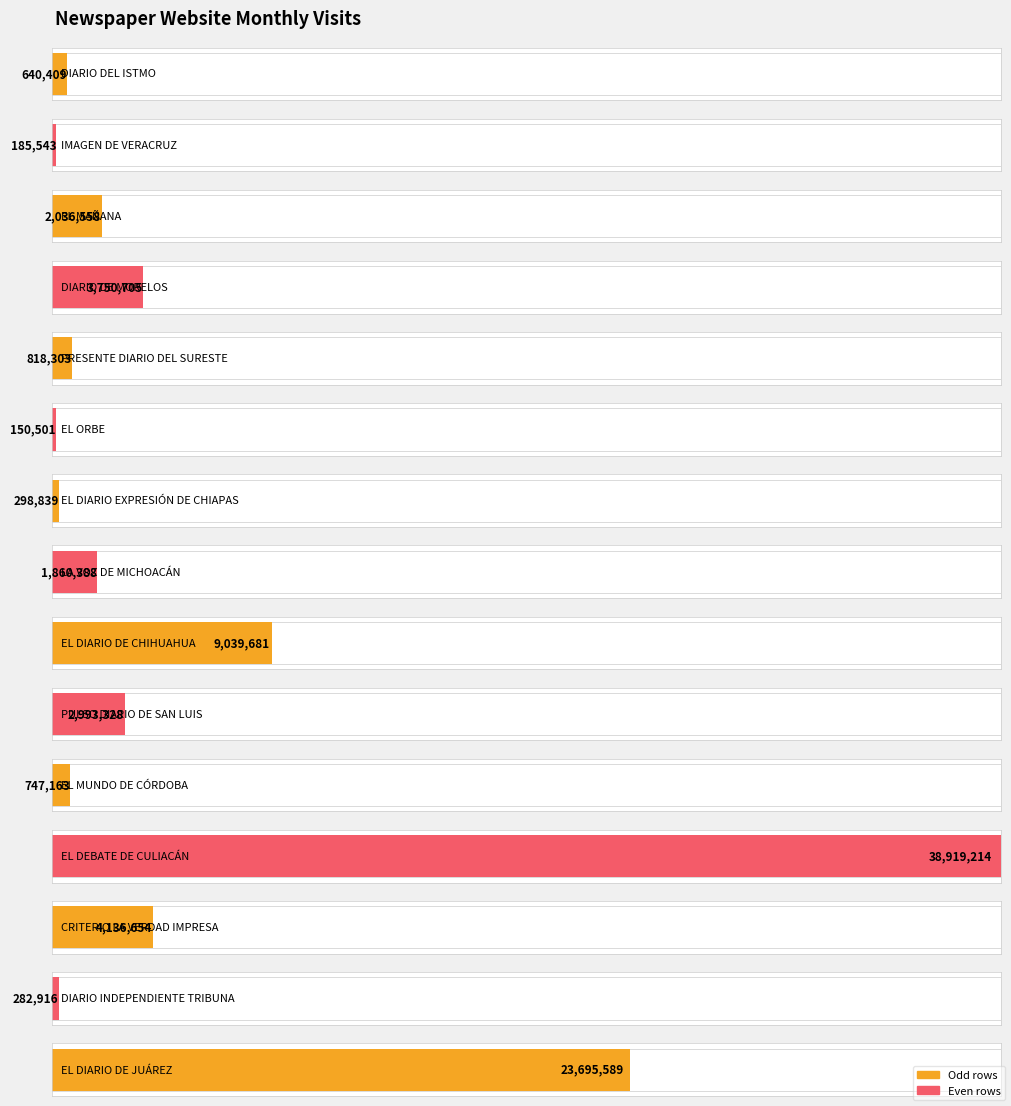

What is the ratio of the value at DIARIO INDEPENDIENTE TRIBUNA to the value at CRITERIO LA VERDAD IMPRESA?

0.1